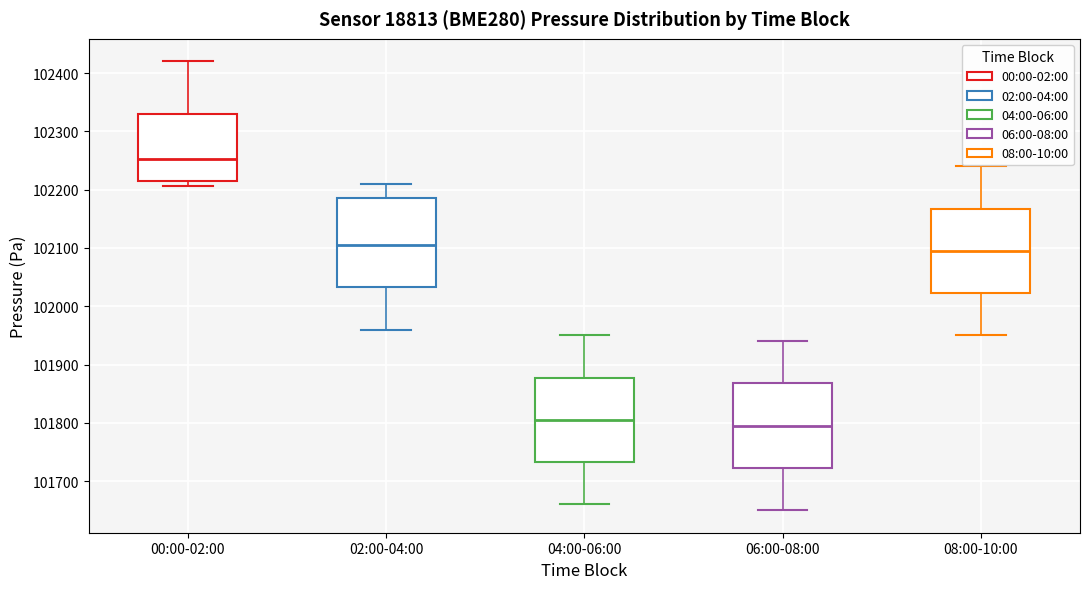

Which box has the highest median line?

00:00-02:00